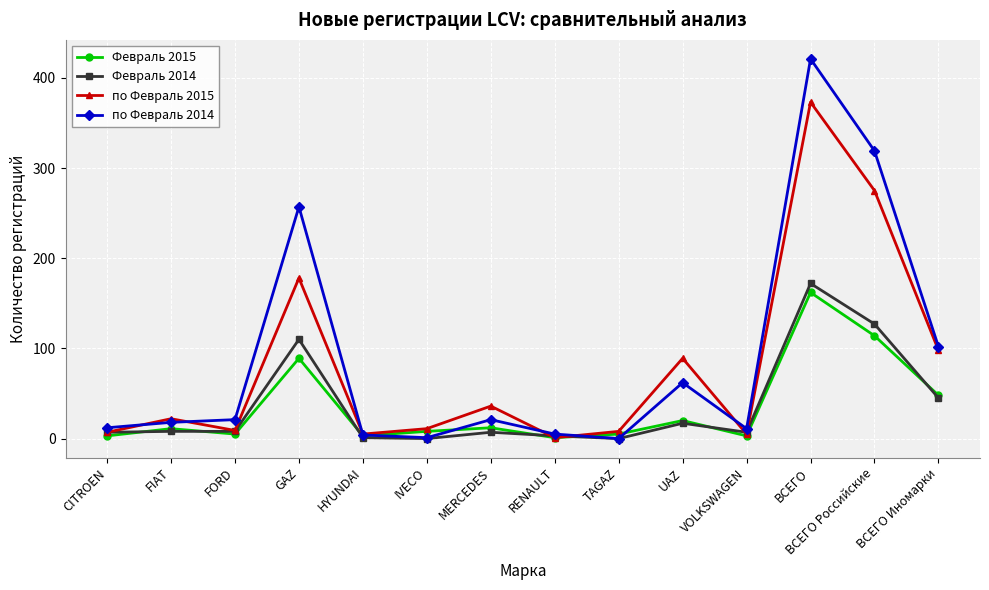

Which series has the largest range (max minus min)?

по Февраль 2014